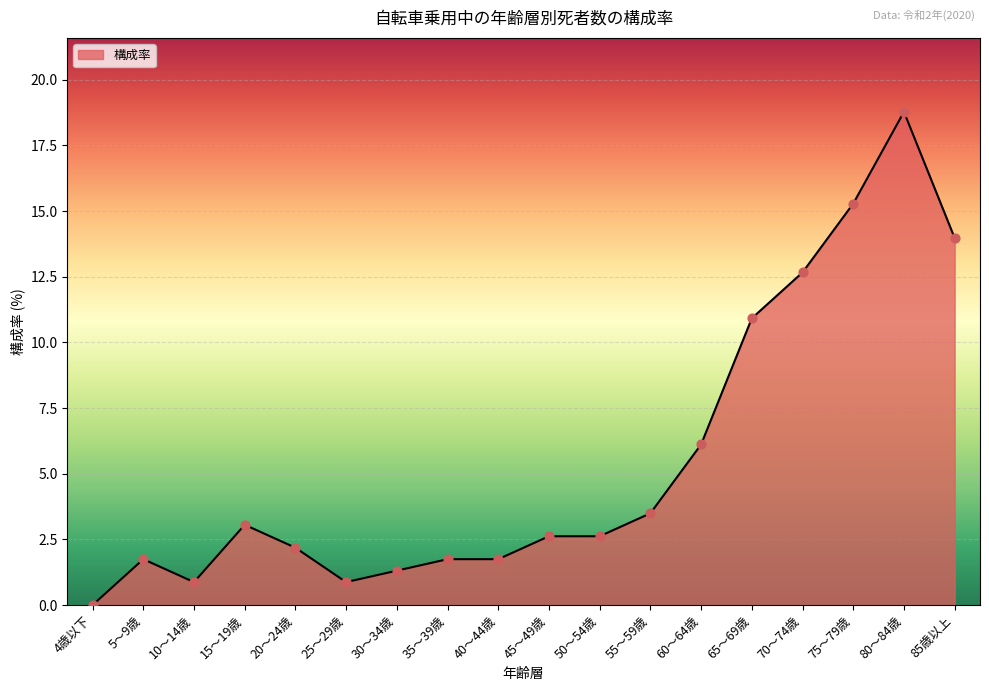

What is the ratio of the value at 50～54歳 to the value at 60～64歳?

0.4